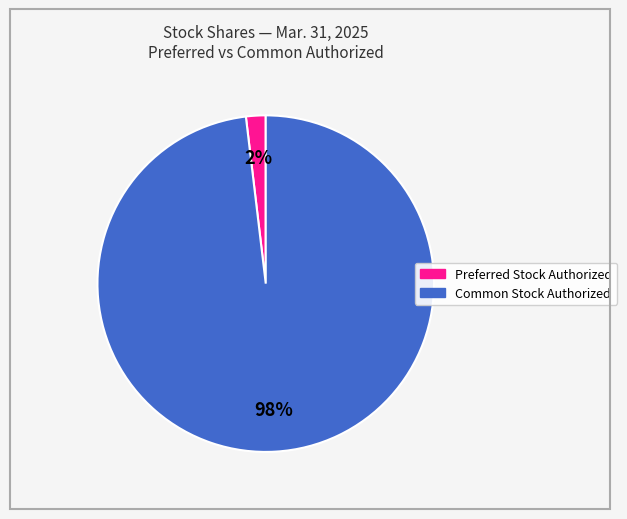

To the nearest percent, what is the difference between the largest and smallest slice percentages?

96%